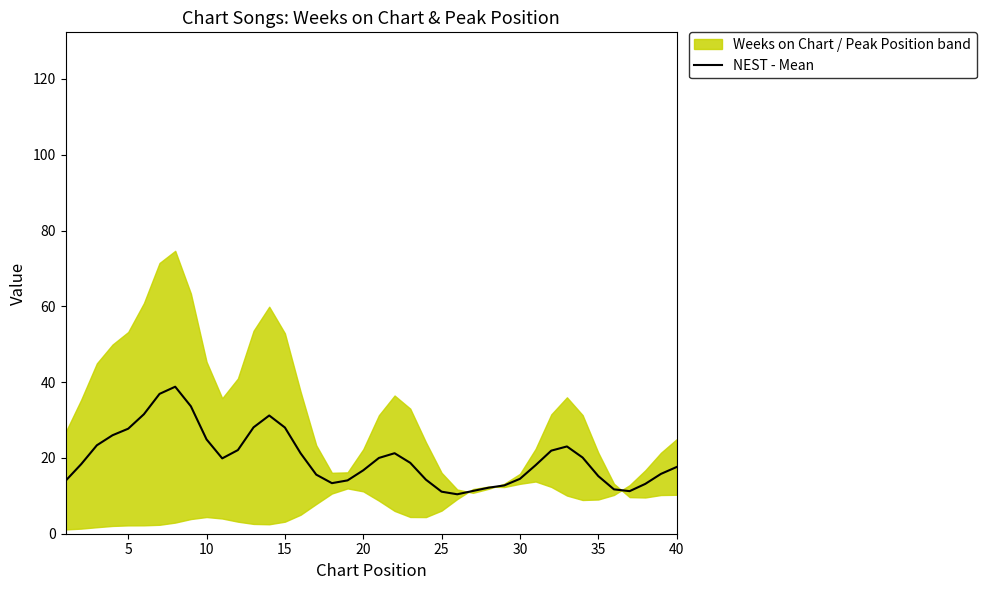

What is the difference between the maximum and second lowest values?

27.7